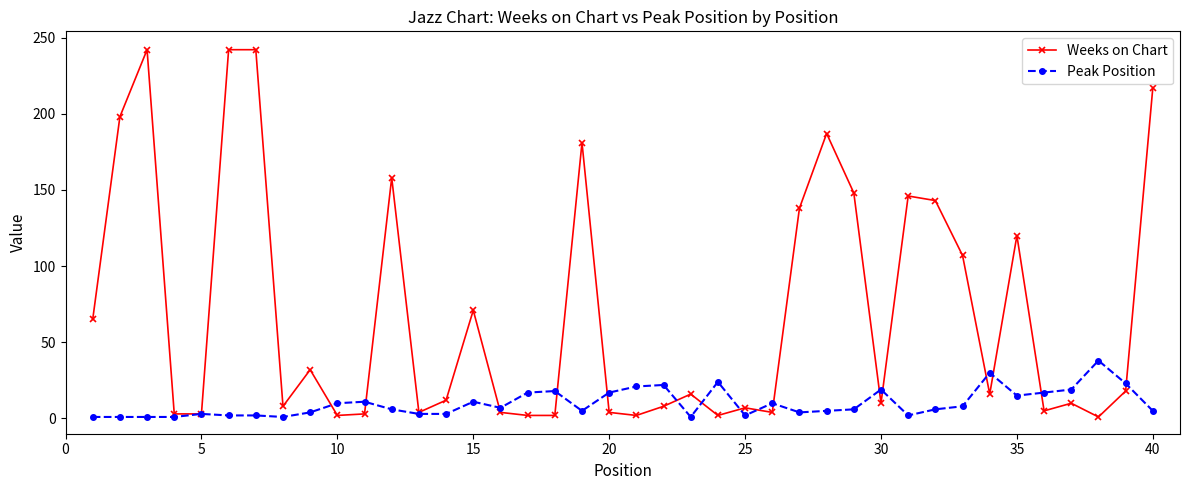

True or false: Peak Position has more than 0 points higher than both neighbors.

True